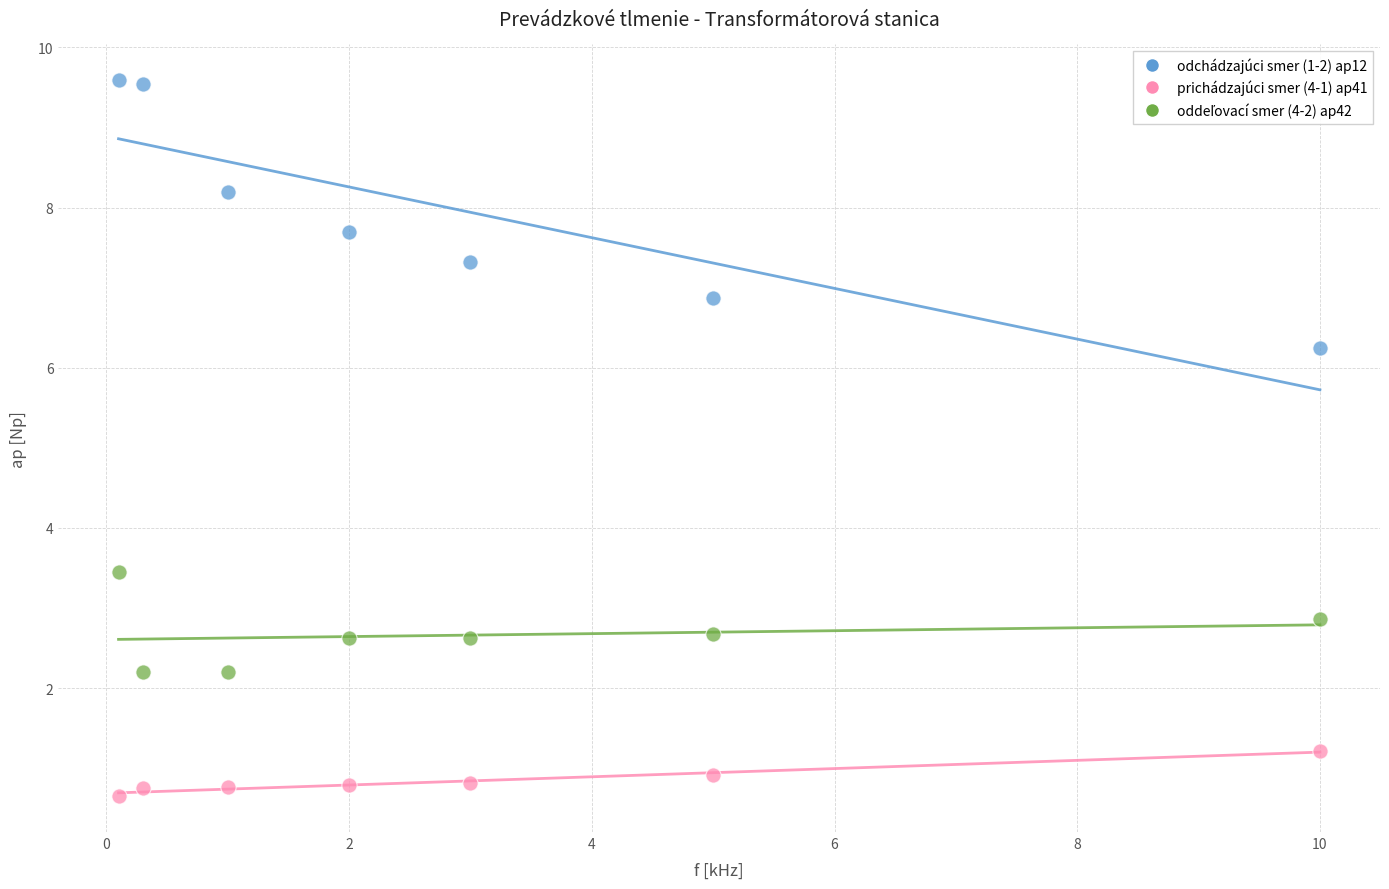

Which series contains the highest Y value?

odchádzajúci smer (1-2) ap12